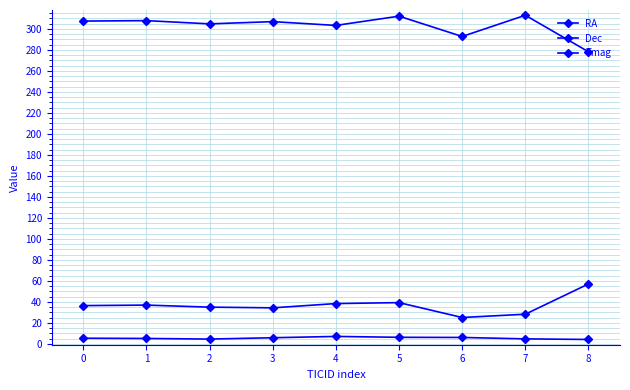

Which series has the largest total across all categories?

RA